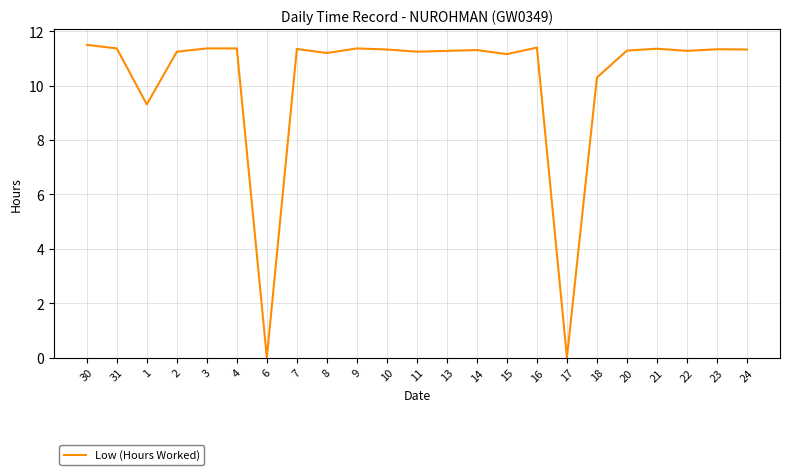

What position from the right is 10?

13